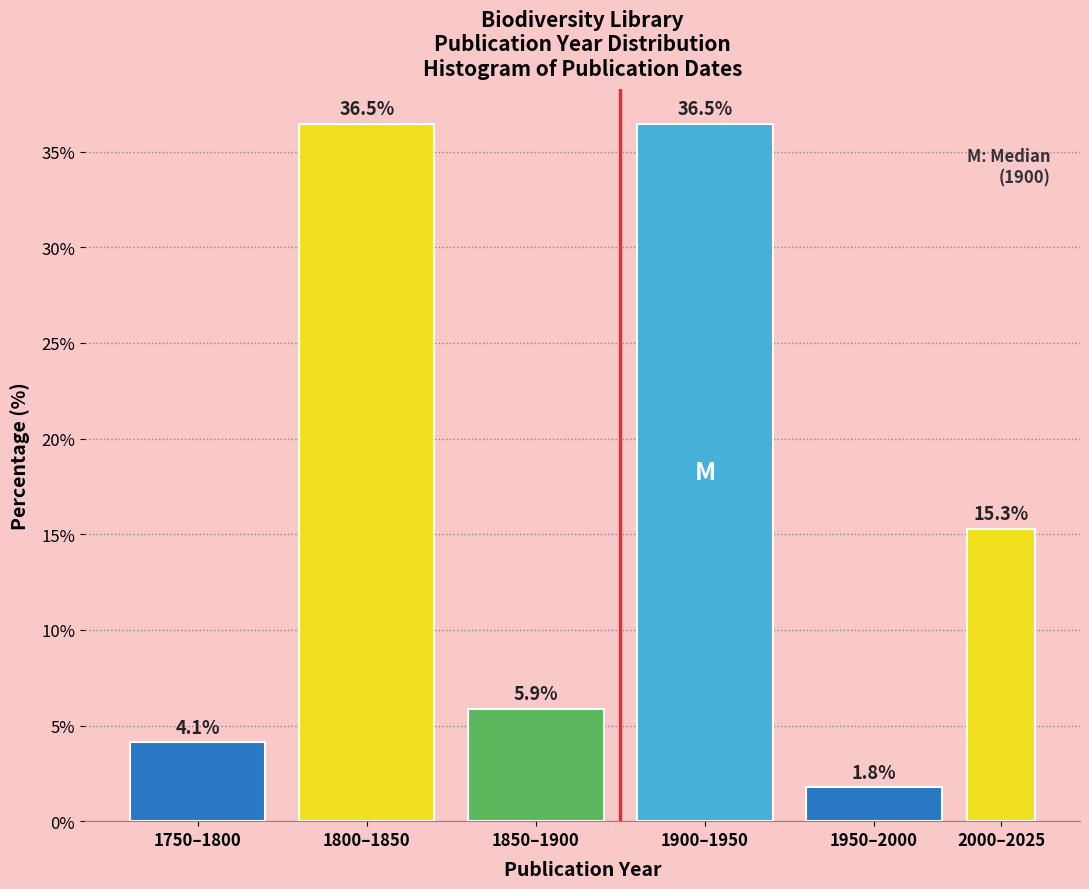

Reading left to right, extract all data points from this chart.

4.1	36.5	5.9	36.5	1.8	15.3